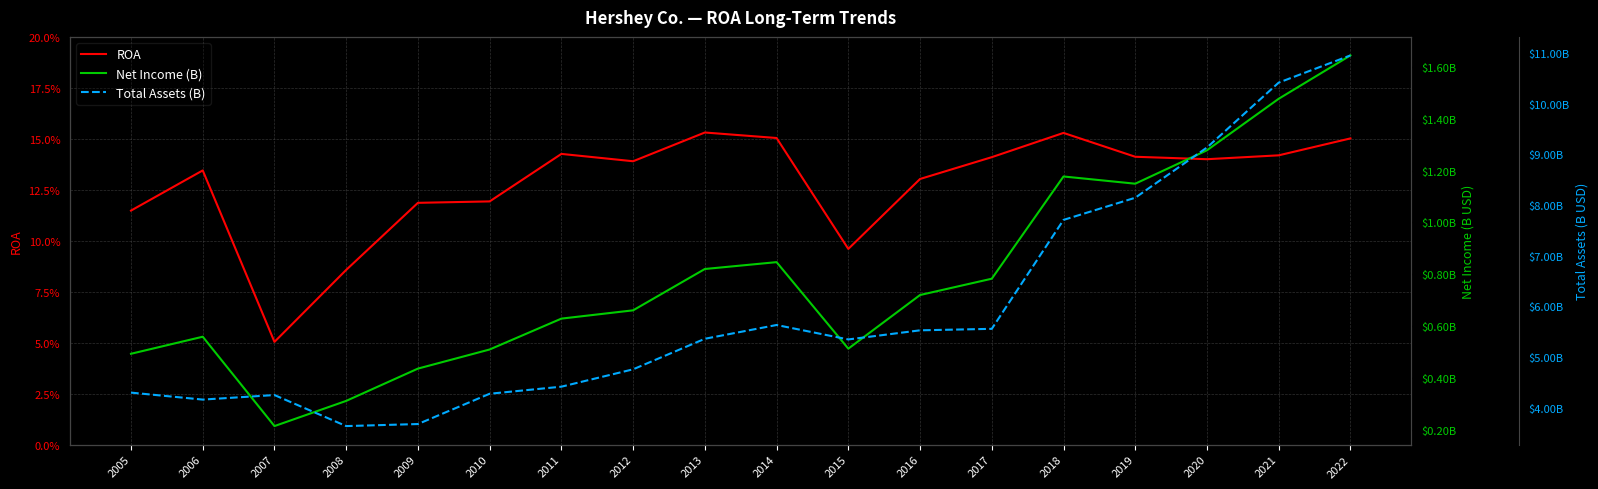

Is the value of Total Assets (B) at 2005 greater than the value of ROA at 2012?

Yes